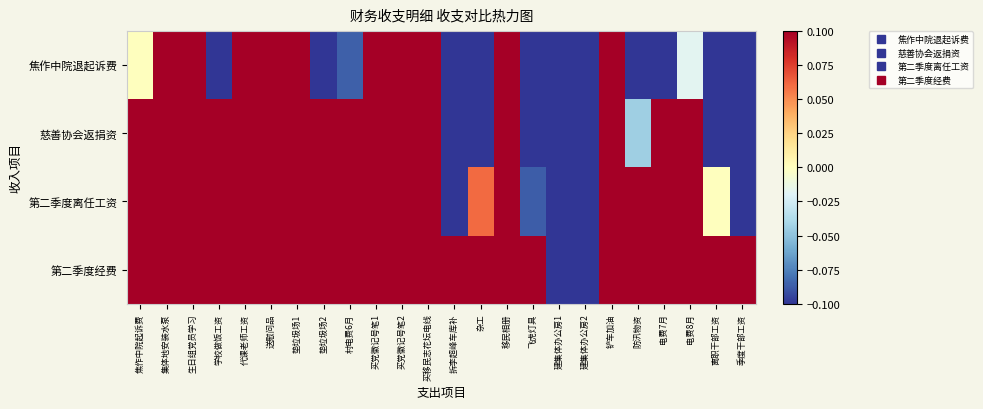

What is the total value across all series at 焦作中院起诉费?

0.3